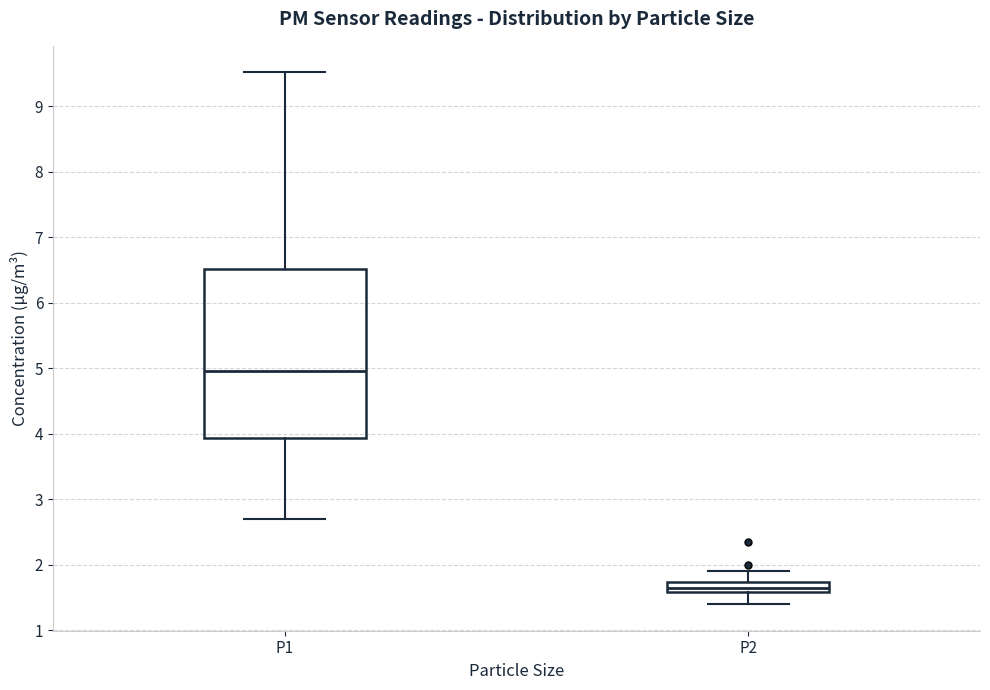

Which box is the tallest, from its lower edge to its upper edge?

P1